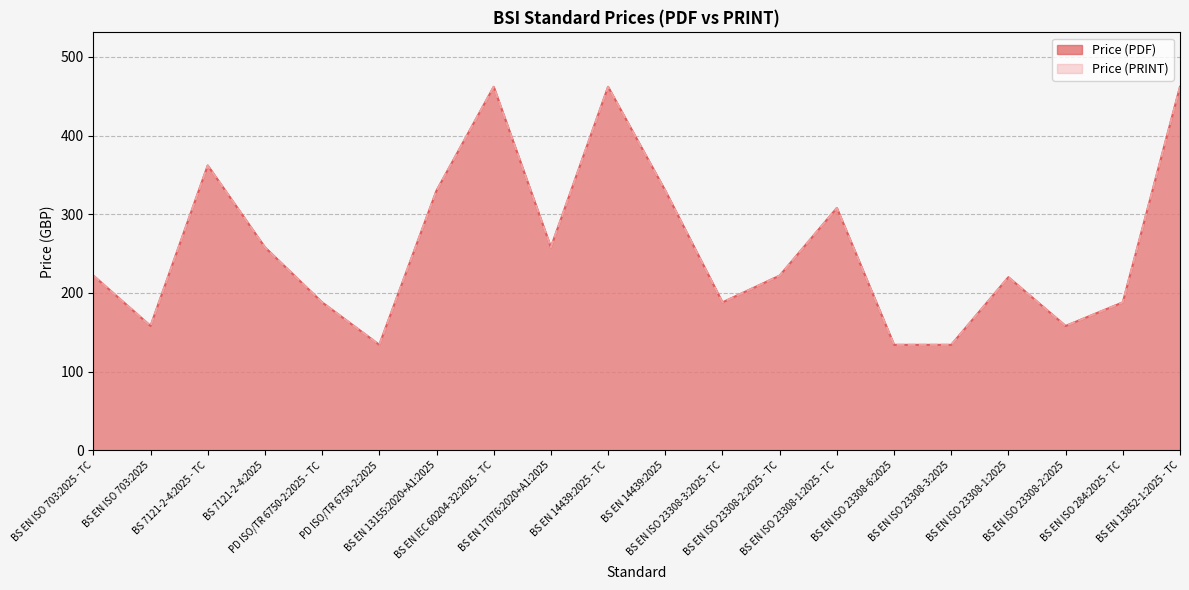

Where is the first local minimum for Price (PDF)?

BS EN ISO 703:2025